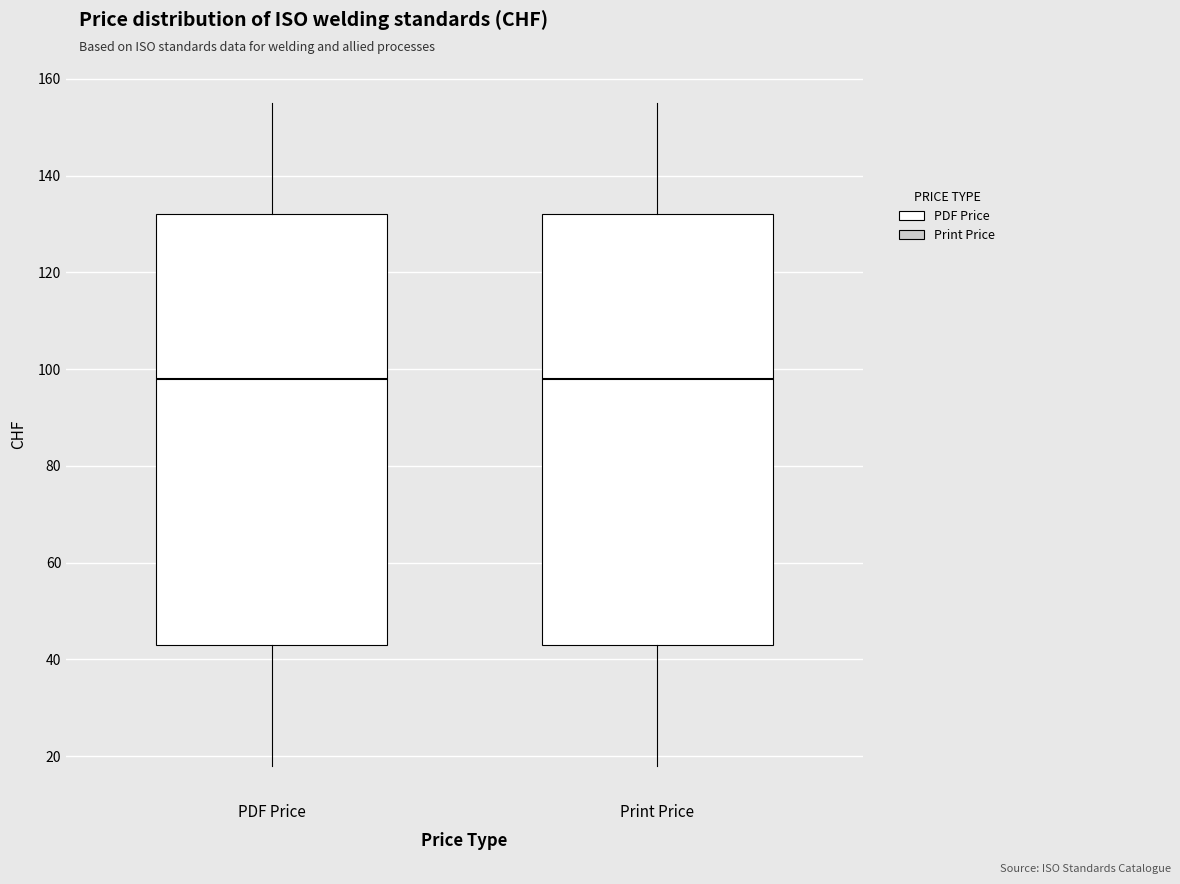

Reading left to right, read every box against the y-axis: the position of its median line, the range the box covers, and the ends of its whiskers. The values are not printed on the chart, so give them approximately, as read against the axis.

PDF Price: median 98, box 44 to 132, whiskers 18 to 156
Print Price: median 98, box 44 to 132, whiskers 18 to 156